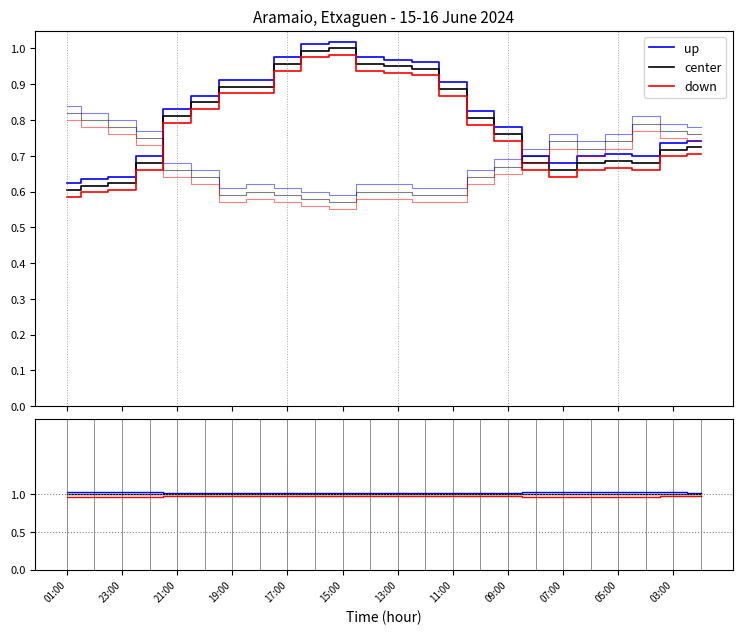

True or false: down has more than 2 interior local peaks.

False